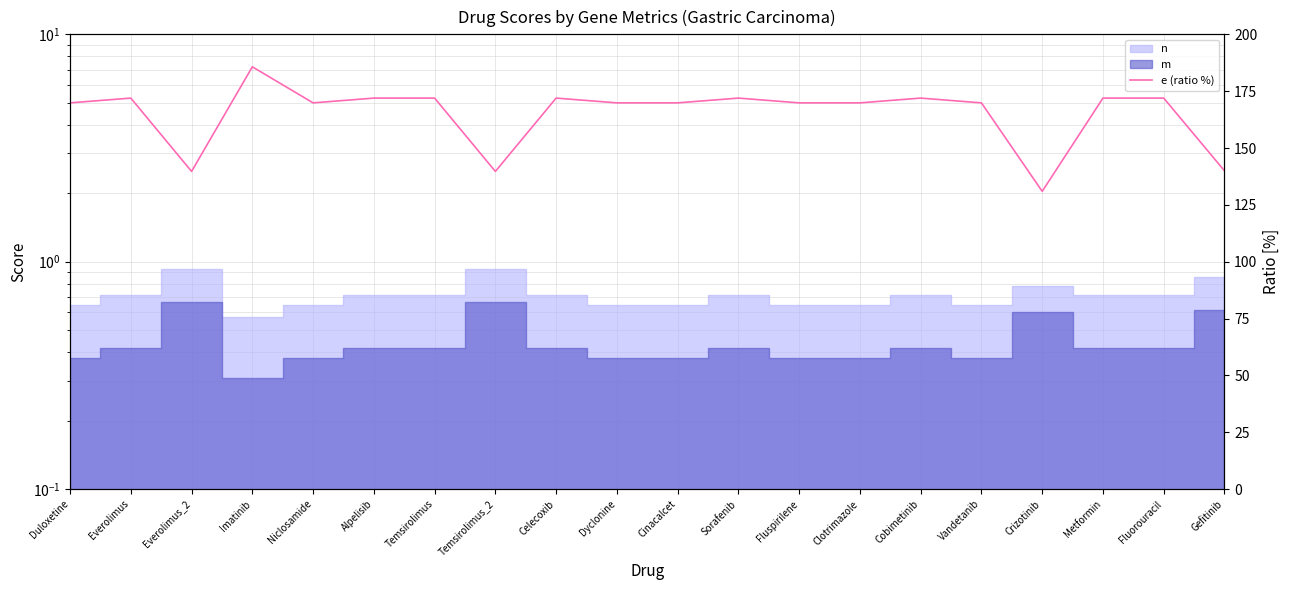

The chart shows a value of 172.0 at Fluorouracil. True or false?

True